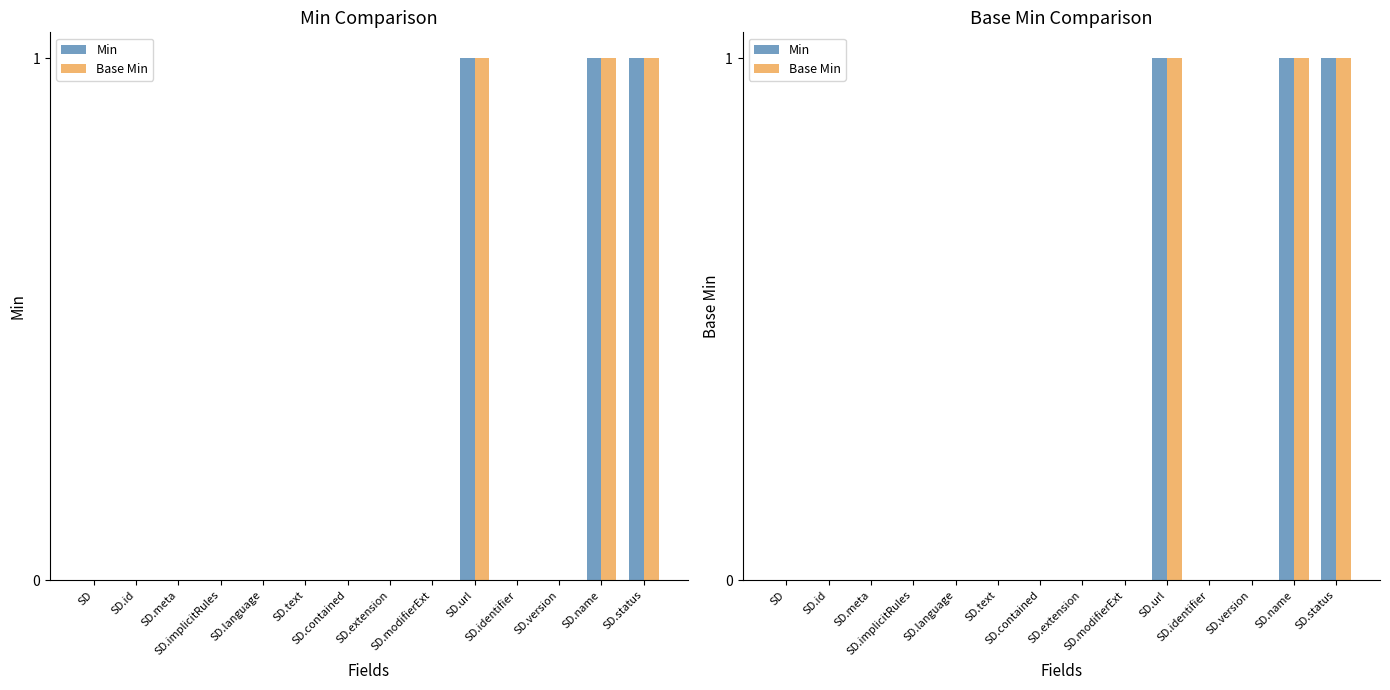

List the series in order of their peak value, highest first.

Min, Base Min